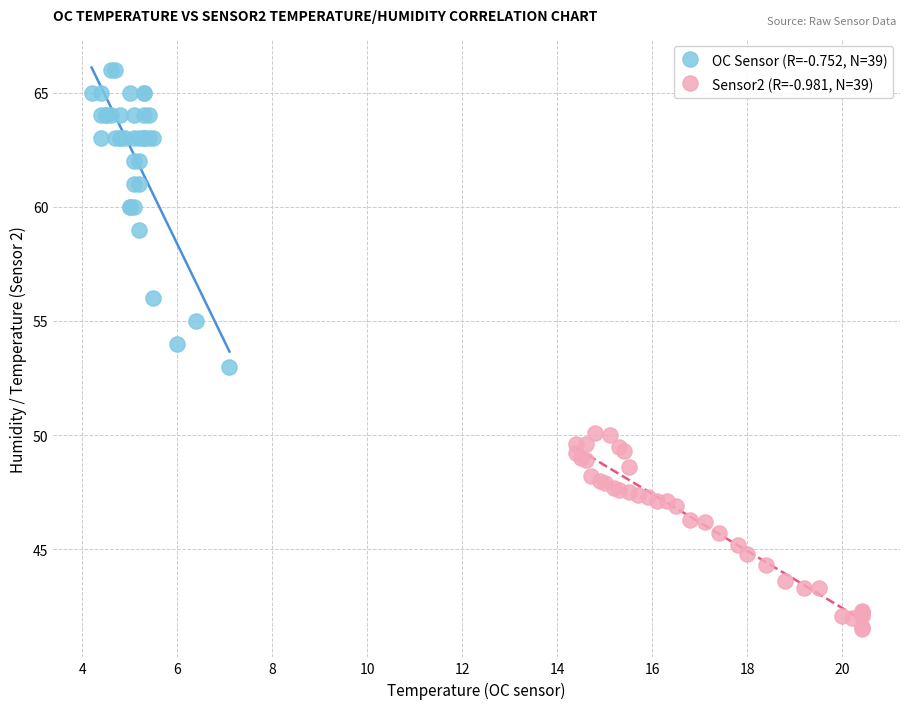

Which series reaches the maximum Y coordinate?

OC Sensor (R=-0.752, N=39)